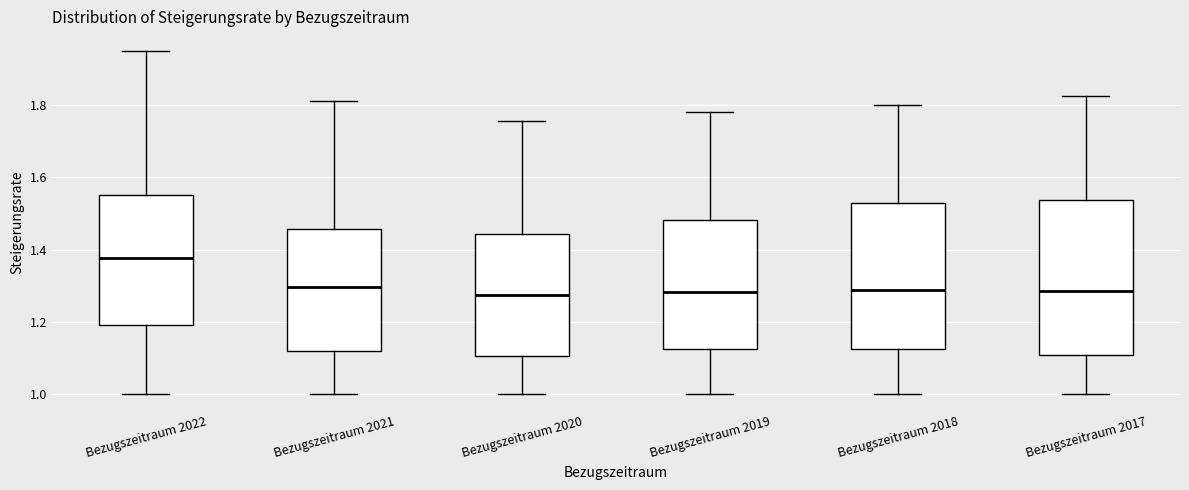

Where is the lower edge of the box for Bezugszeitraum 2021 on the y-axis? The values are not printed on the chart, so give them approximately, as read against the axis.

1.12